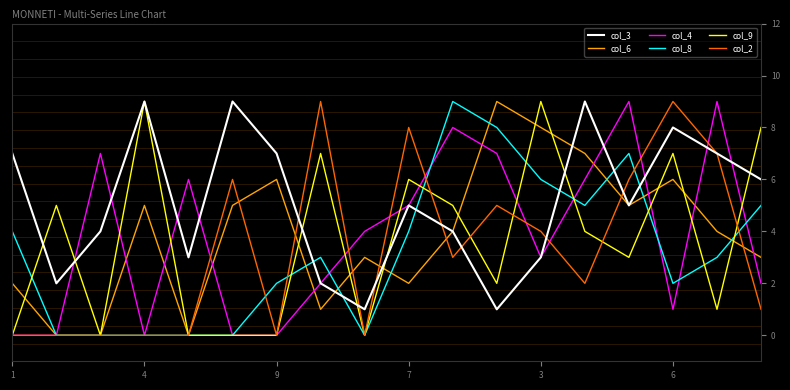

How many intersections are there between col_9 and col_2?

5